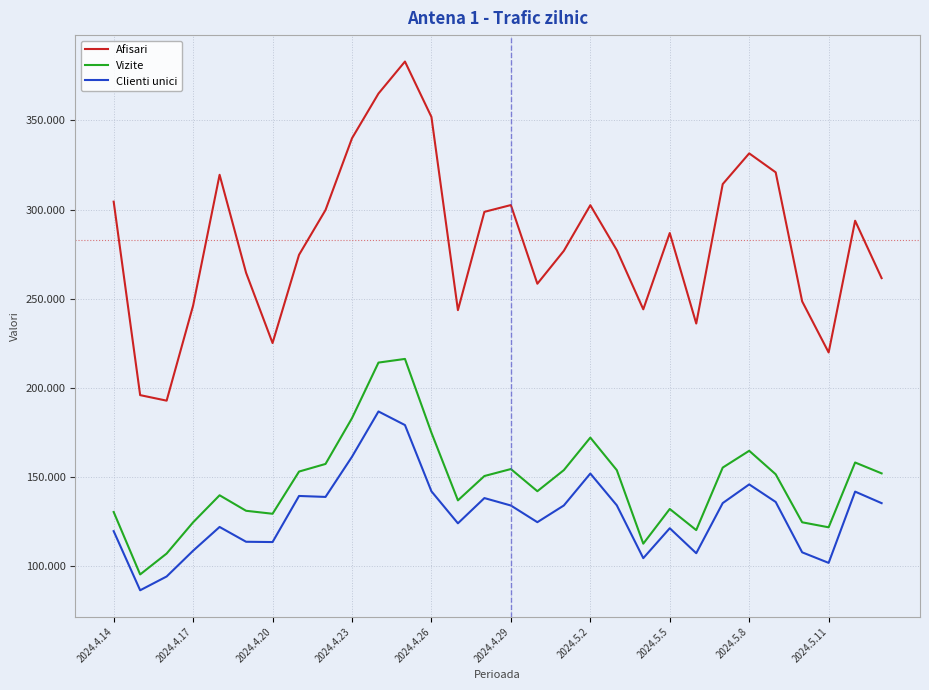

Does the chart display data point markers on the line(s)?

No